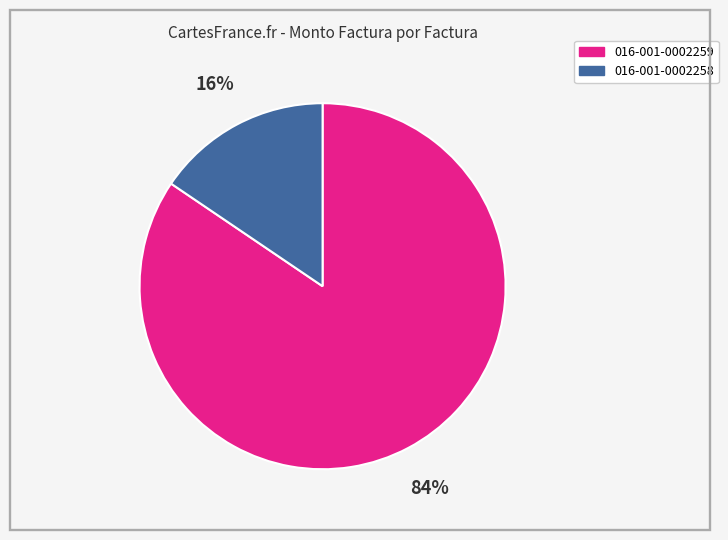

True or false: 016-001-0002258 accounts for 16% of the total.

True